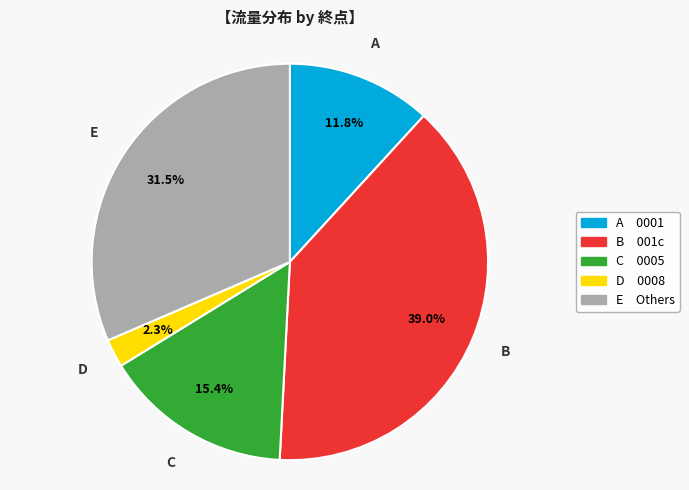

How many segments does this pie chart have?

5